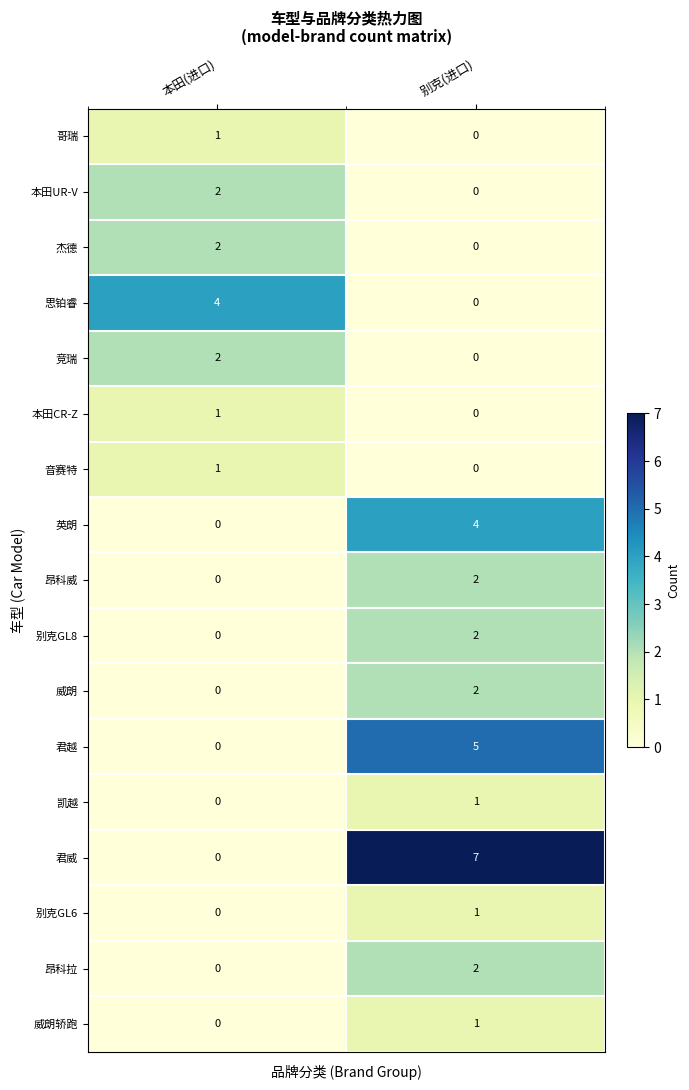

At how many categories does at least one series exceed 3?

2